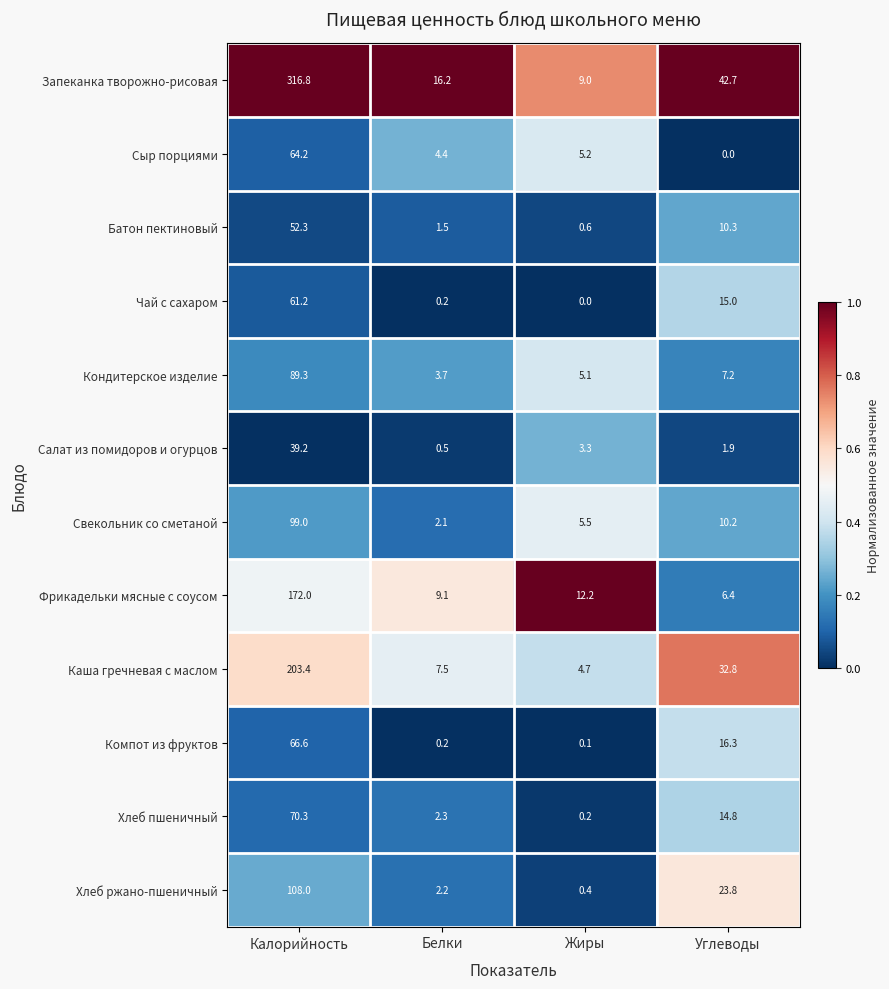

What is the difference between the second highest and minimum values in the Хлеб пшеничный series?

14.6